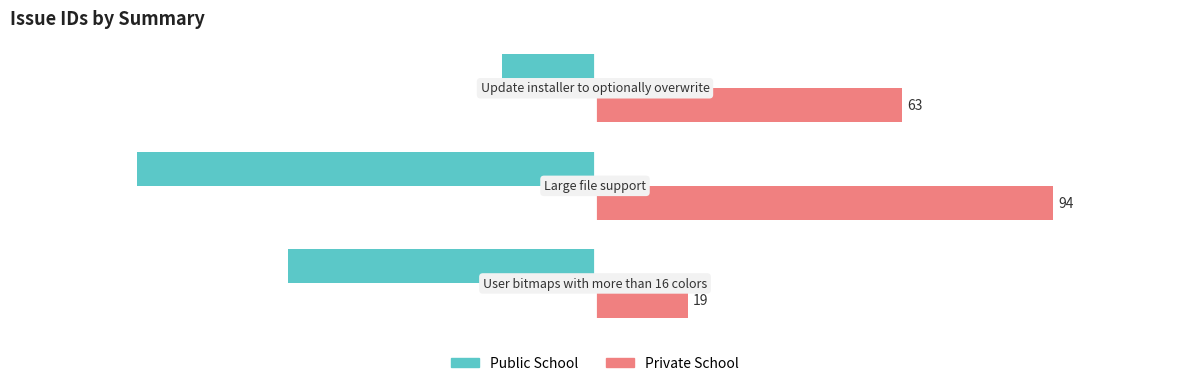

List the series in order of their peak value, highest first.

Private School, Public School